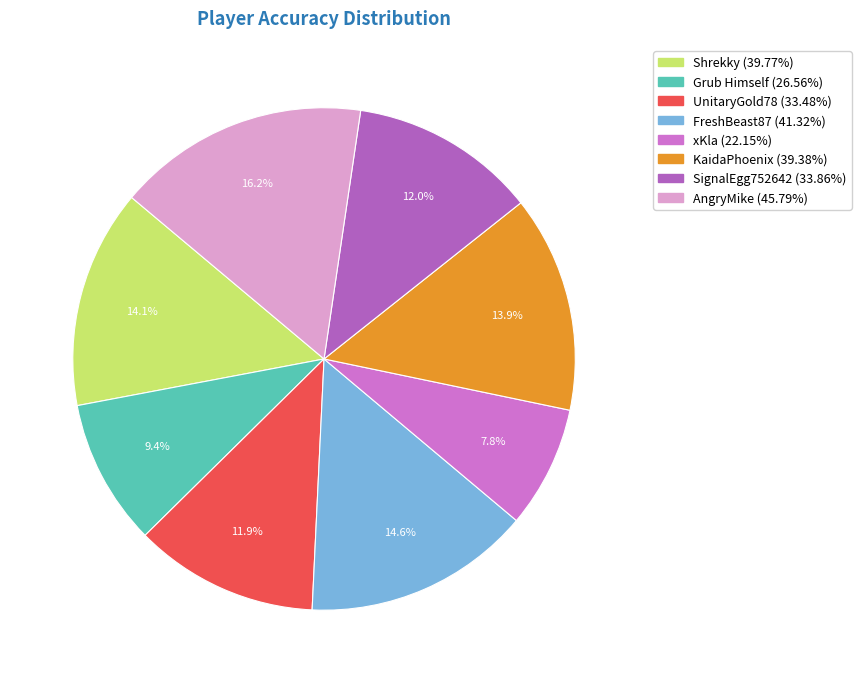

What percentage is the Grub Himself slice, to the nearest percent?

9%